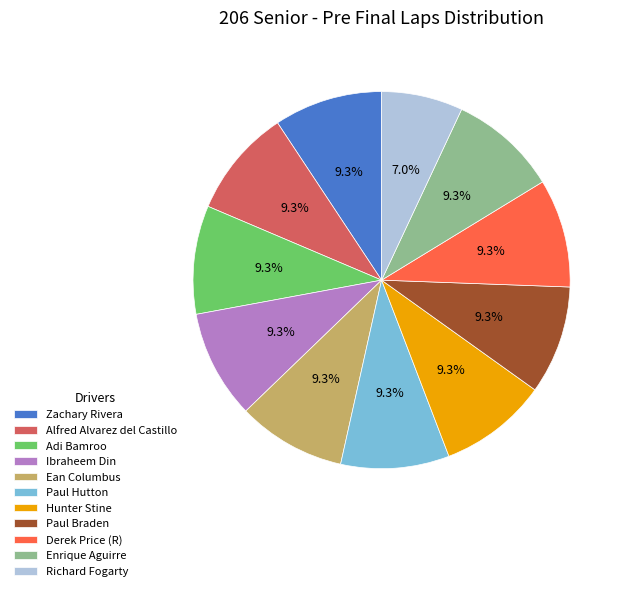

To the nearest percent, what portion does Richard Fogarty represent?

7%